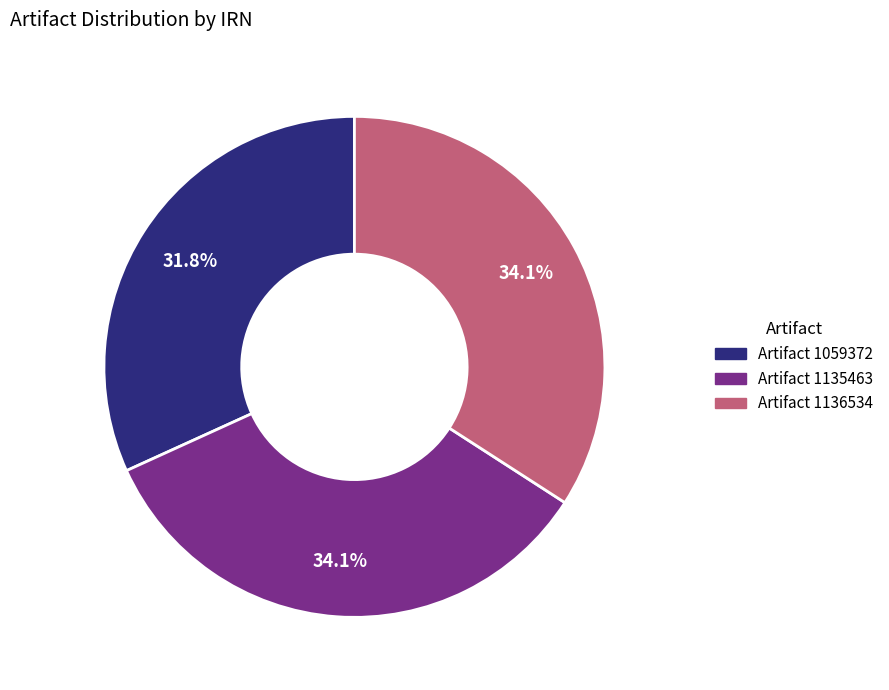

Is there any slice that represents more than half of the pie?

No